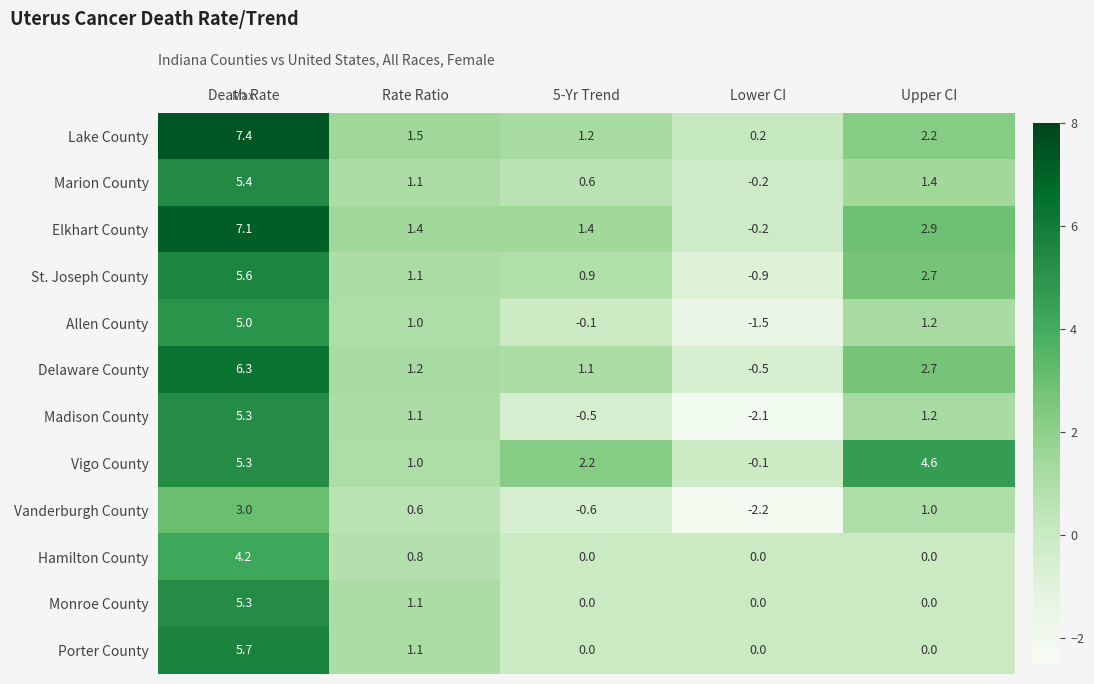

Which series has the largest range (max minus min)?

Madison County